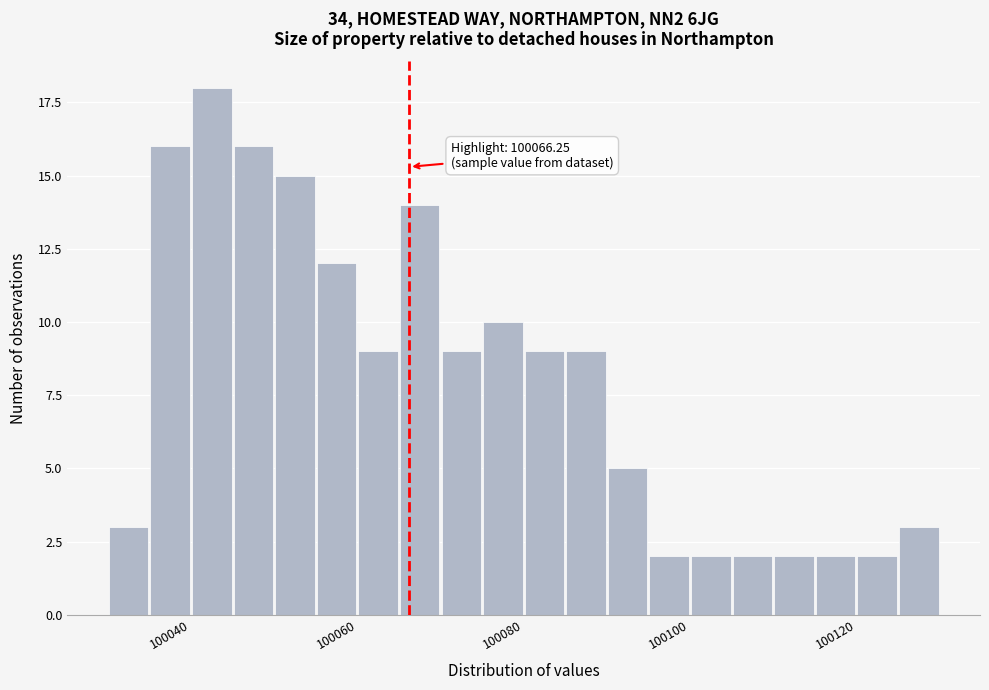

Read against the x-axis, roughly where is the centre of the tallest bar?

100042